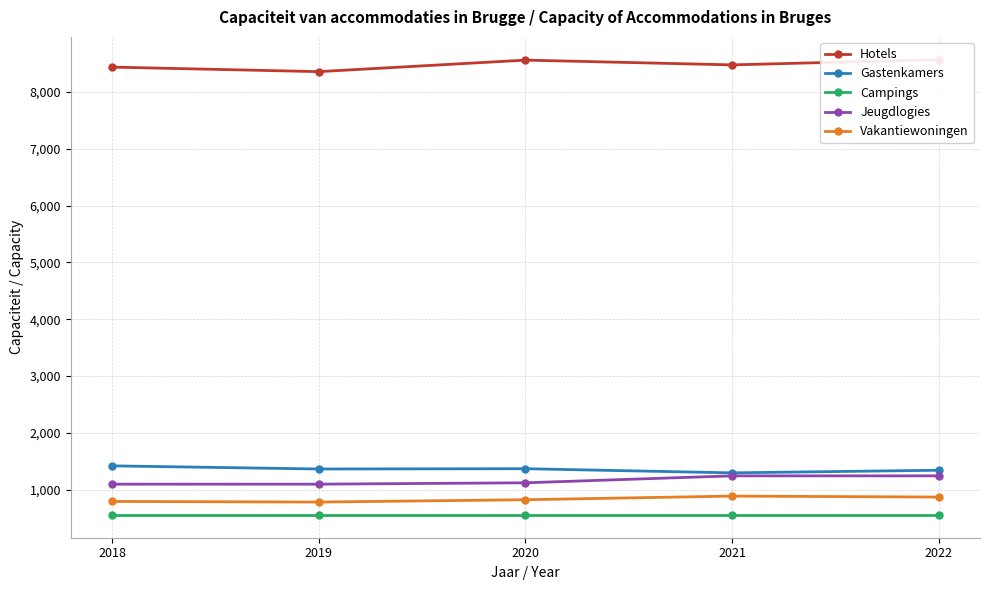

At which category does Hotels reach its first local peak?

2020